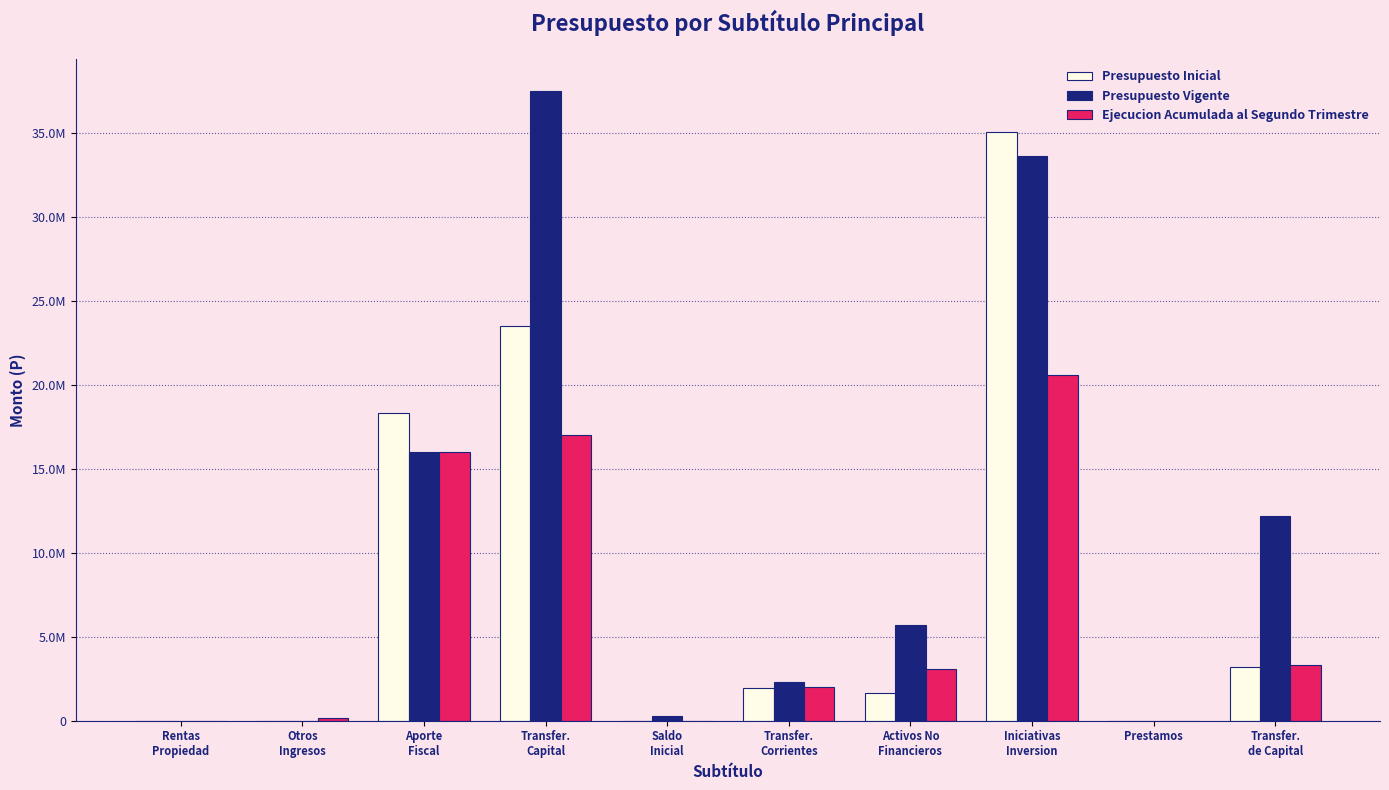

What is the value of the Ejecucion Acumulada al Segundo Trimestre bar at the 6th from the left?

2024184